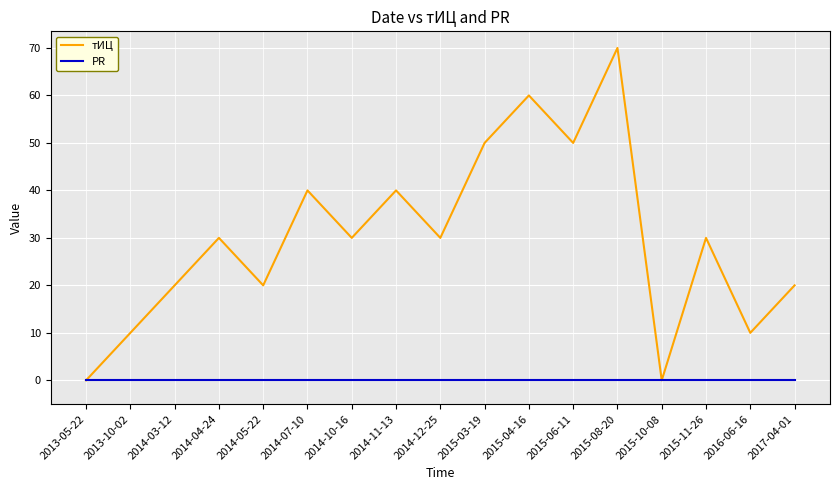

What is the highest value of the тИЦ series?

70